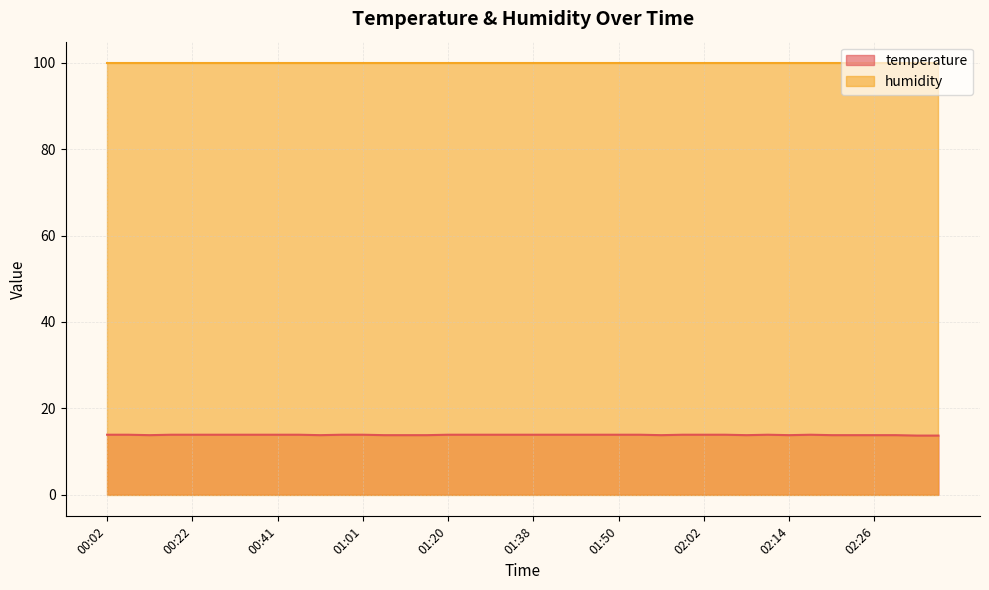

Count the values in the range 13 to 14.

40